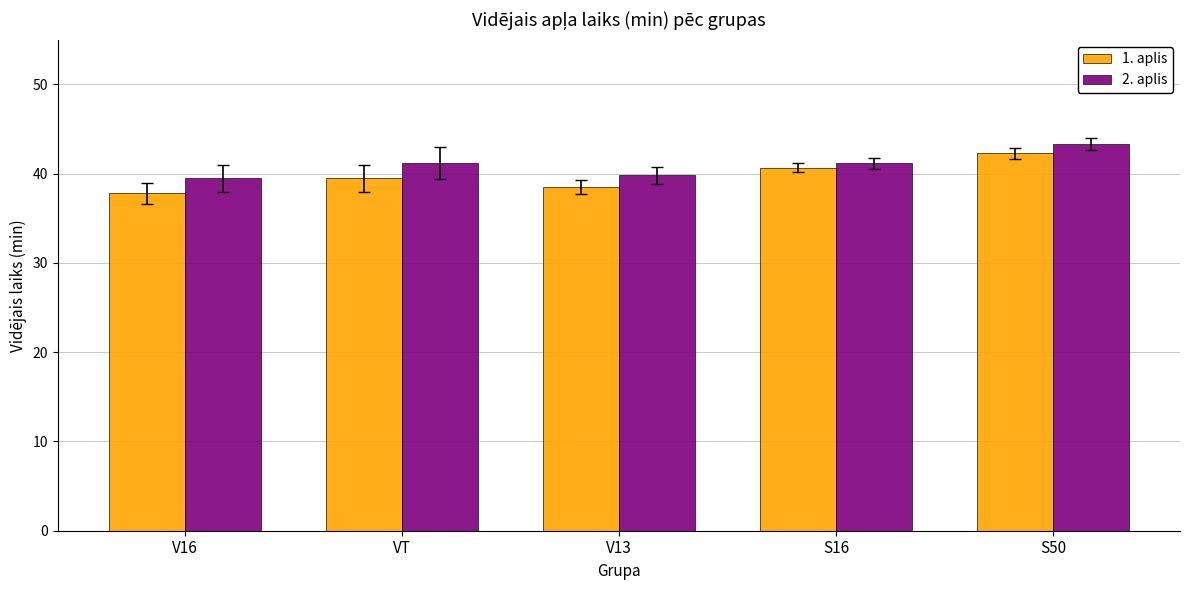

Read the 1. aplis value at V13.

38.5